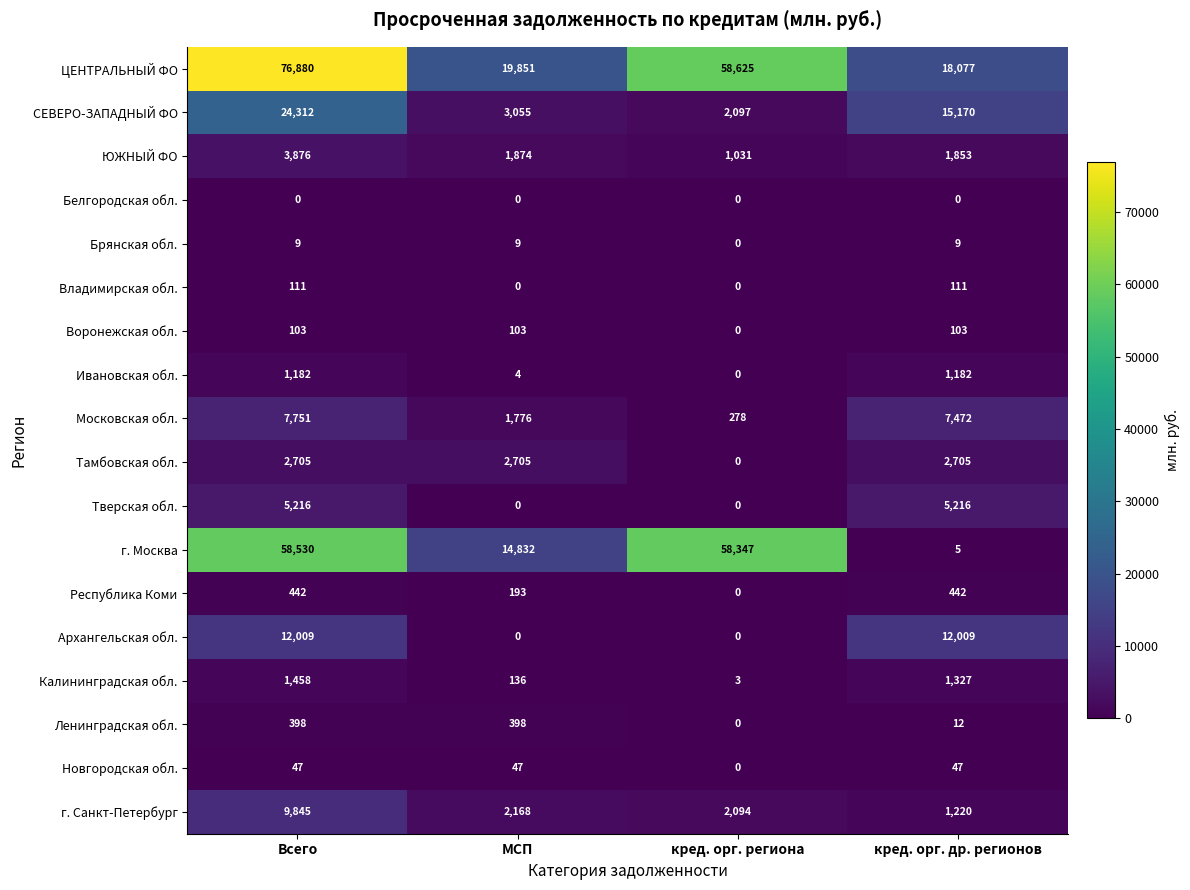

What is the spread (max minus min) of values at Всего?

76880